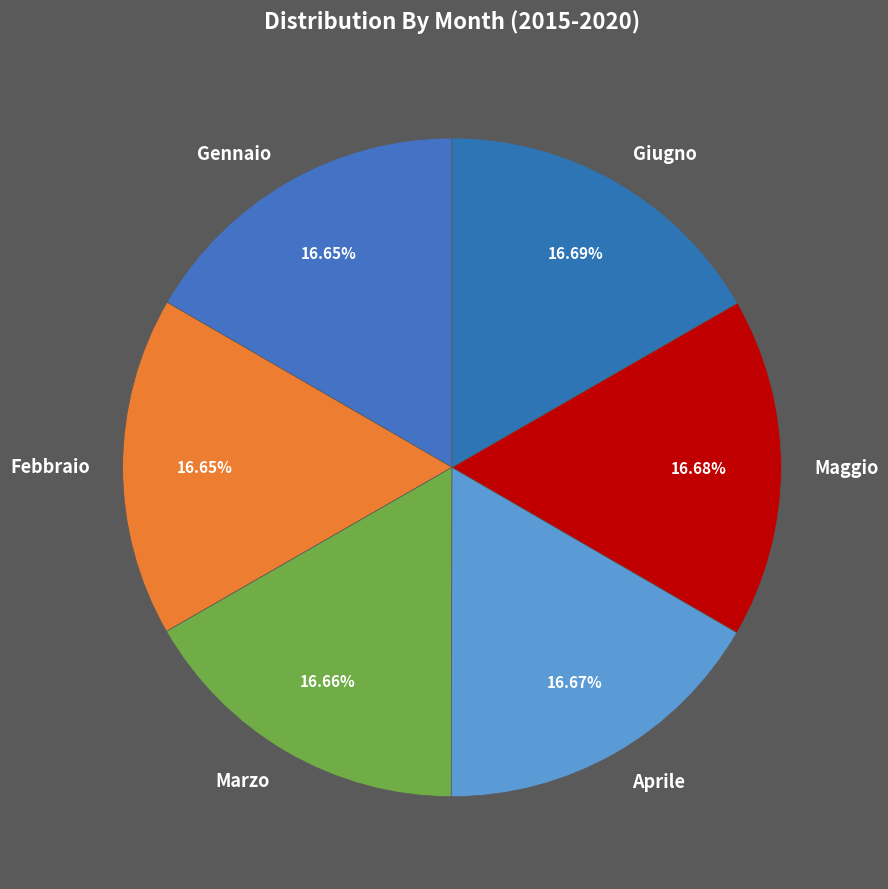

Is the sum of Maggio and Gennaio greater than half?

No